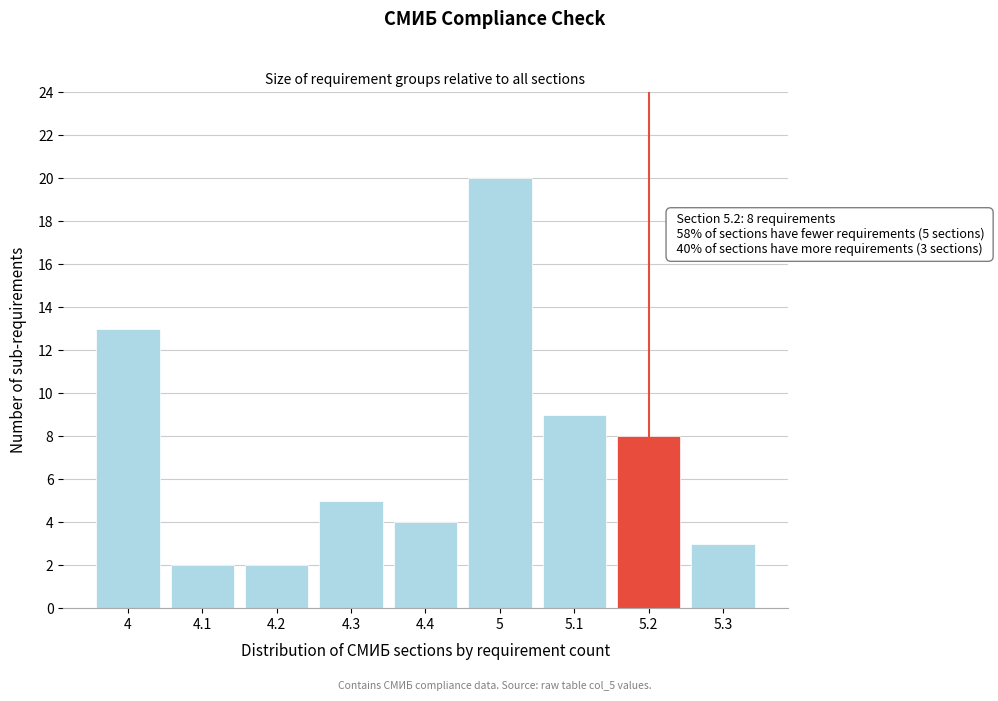

Reading left to right, list all the values displayed in this chart.

13	2	2	5	4	20	9	8	3